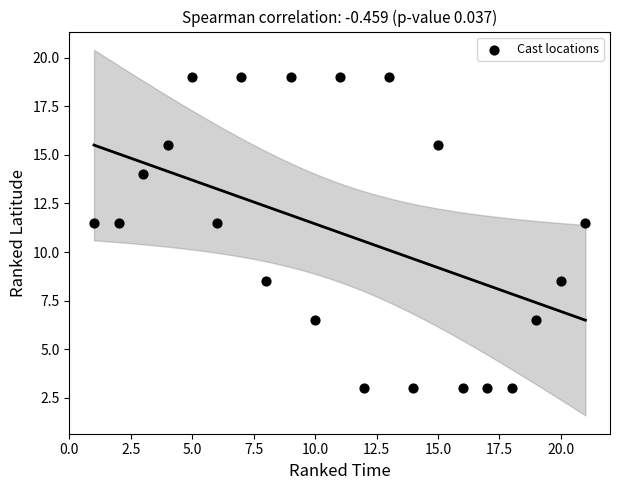

What is the range of X values (max minus min)?

20.0